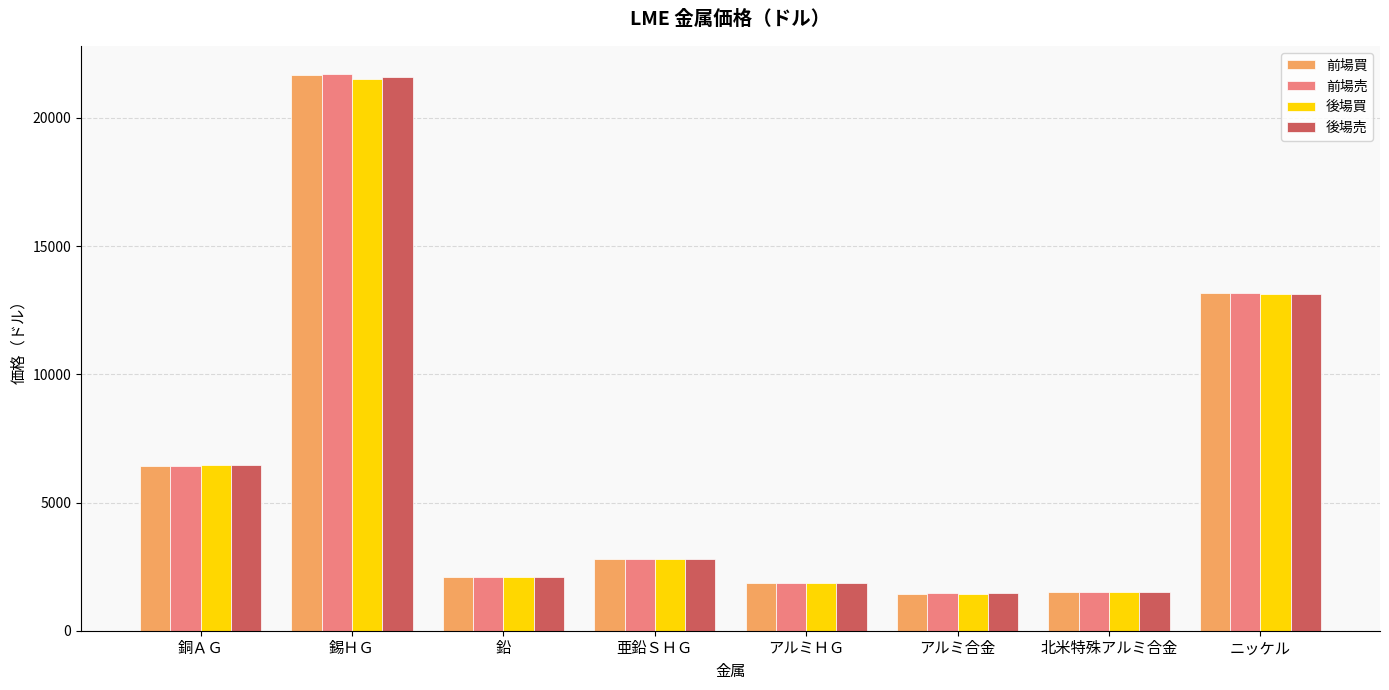

List the series in order of their overall mean, lowest first.

後場買, 後場売, 前場買, 前場売